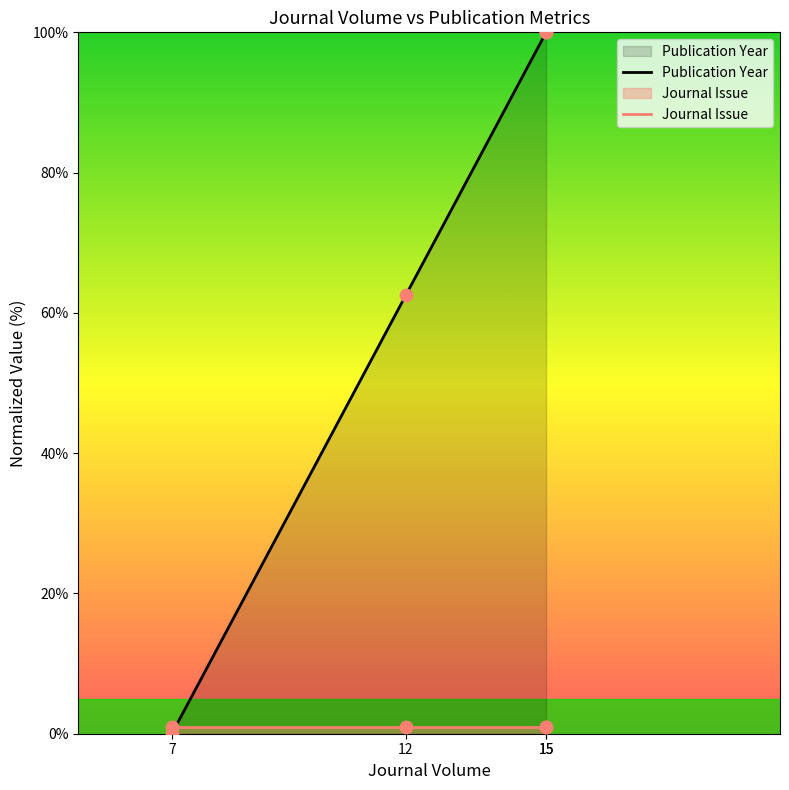

Is the value of Publication Year at 12 greater than the value of Journal Issue at 7?

Yes